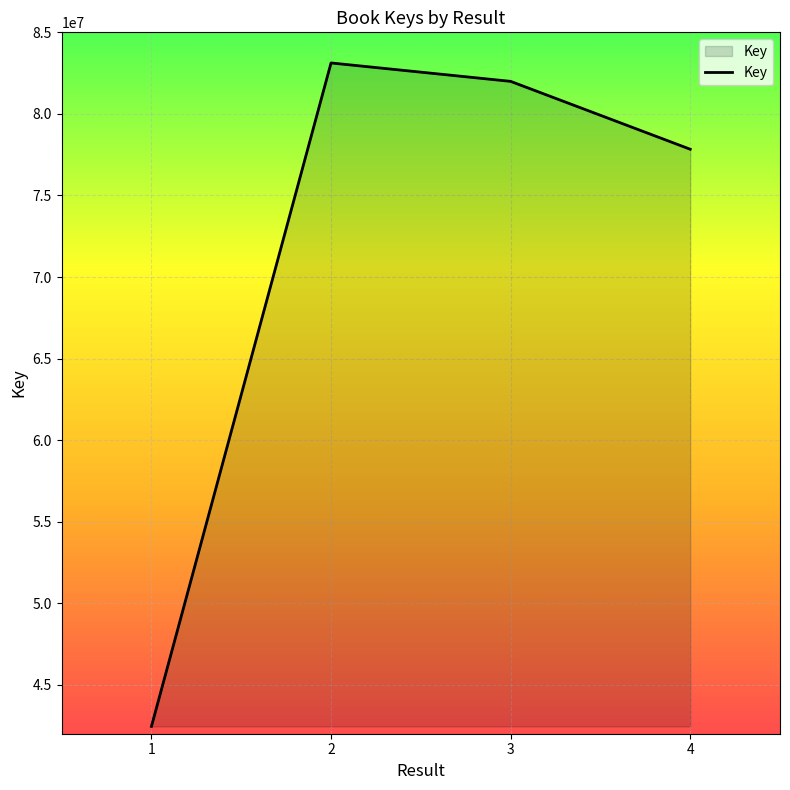

Where is the data nearest to the value 62785562?

4